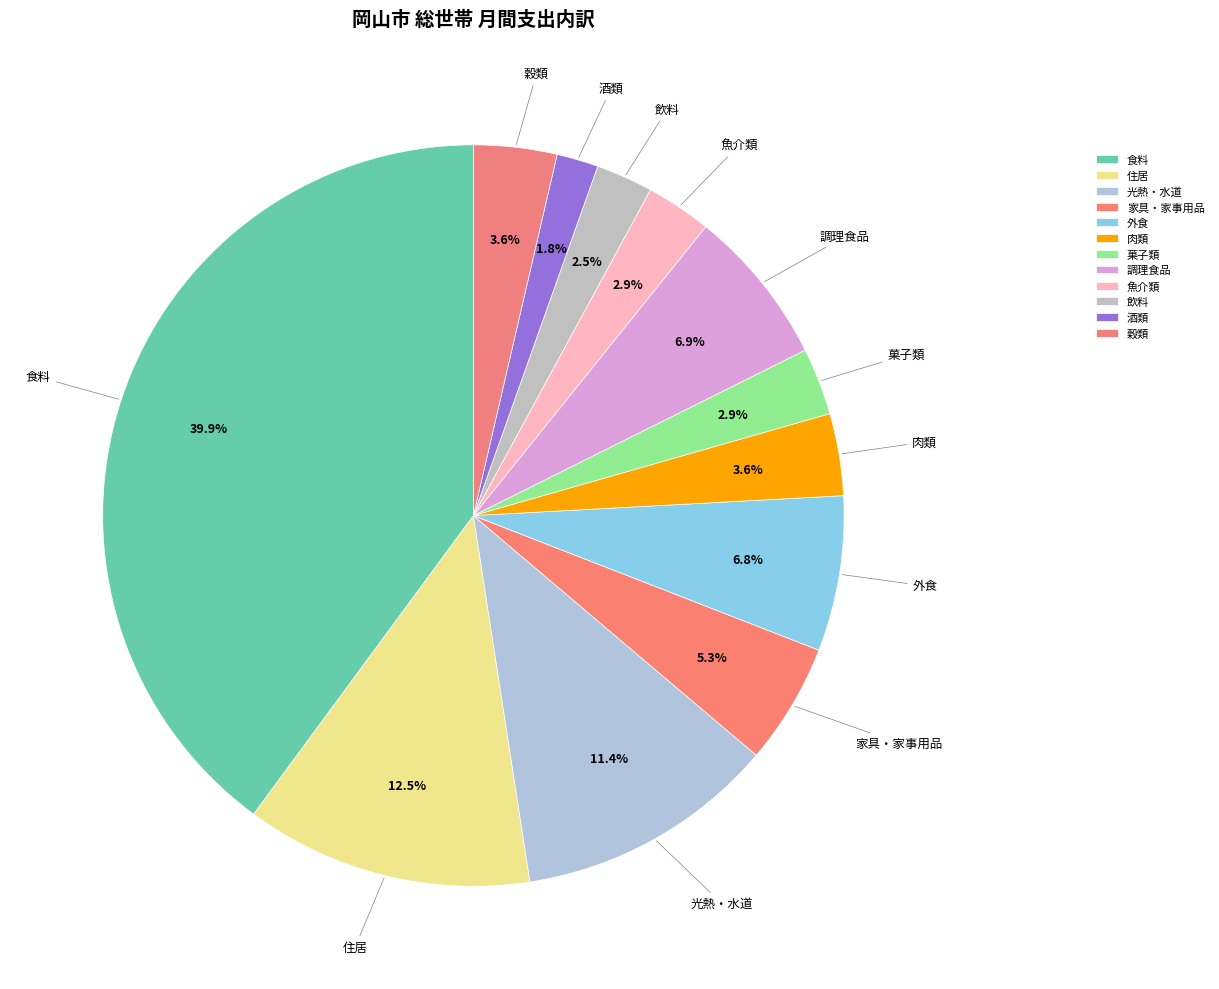

To the nearest percent, what is the difference between the largest and smallest slice percentages?

38%